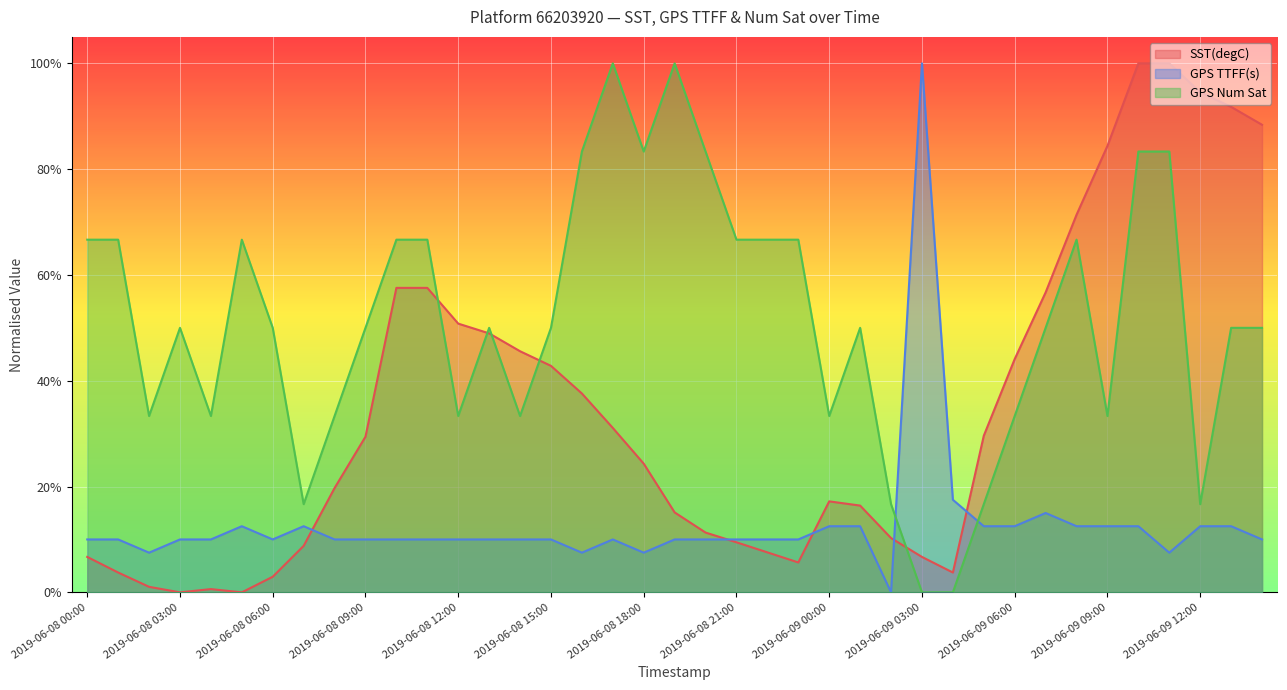

In GPS Num Sat, how many points are lower than both neighbors (excluding endpoints)?

9